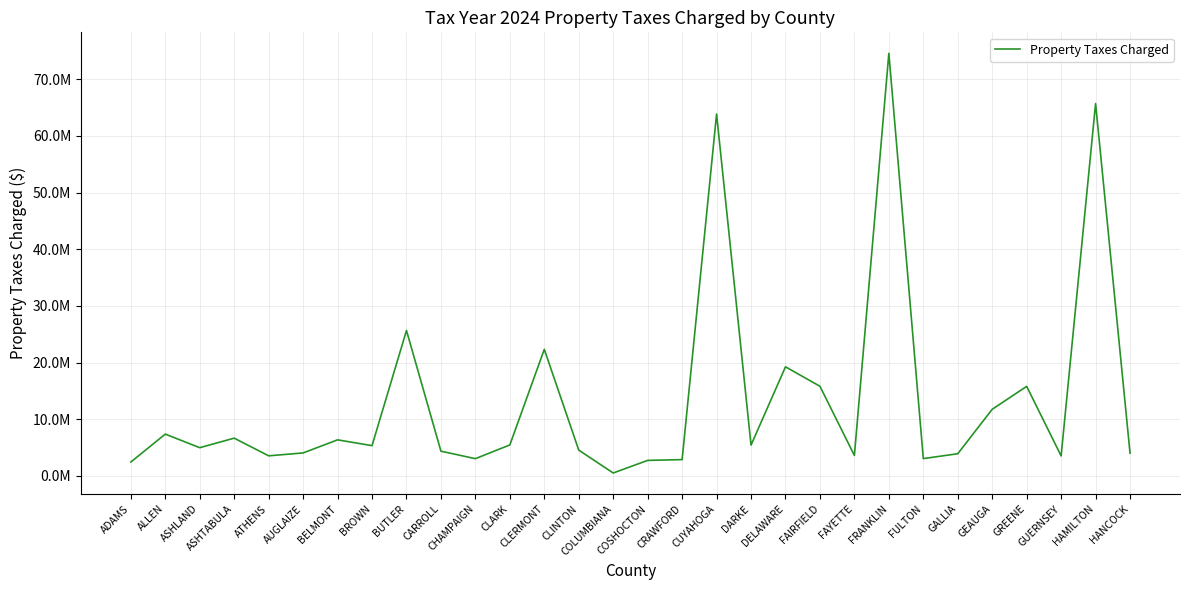

Does the chart have visible grid lines?

Yes